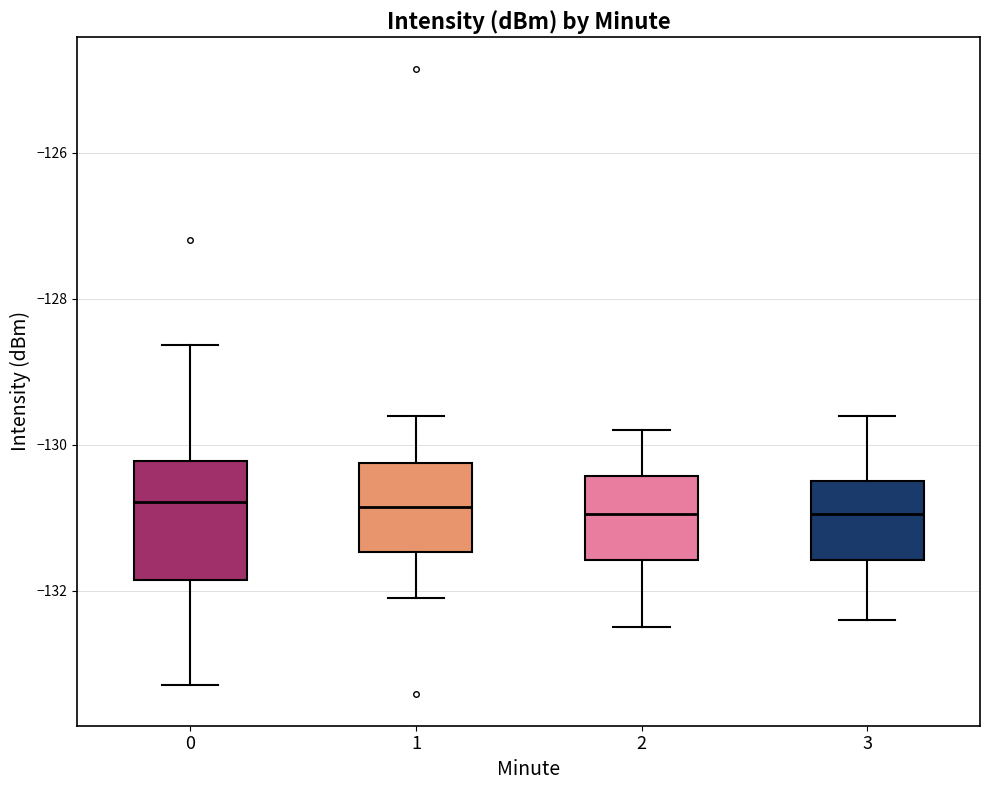

Comparing the boxes themselves (not the whiskers), which one is the tallest?

0